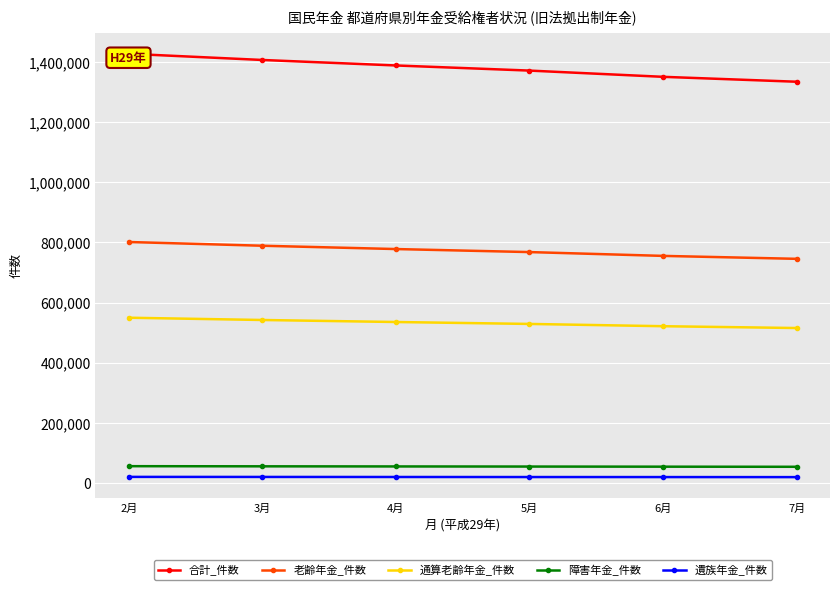

Which series has the largest total across all categories?

合計_件数